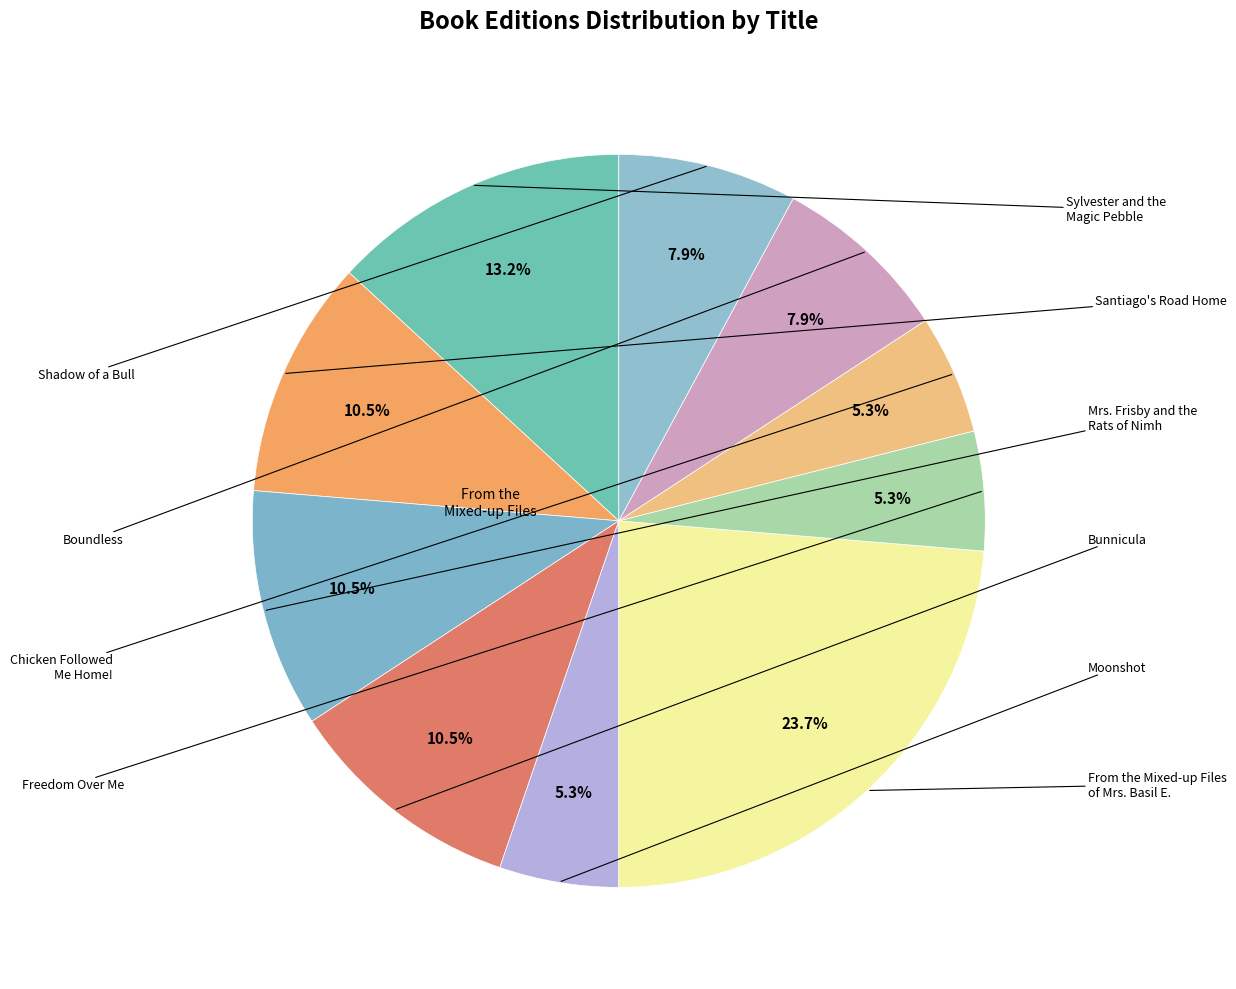

How many slices are in this pie chart?

10